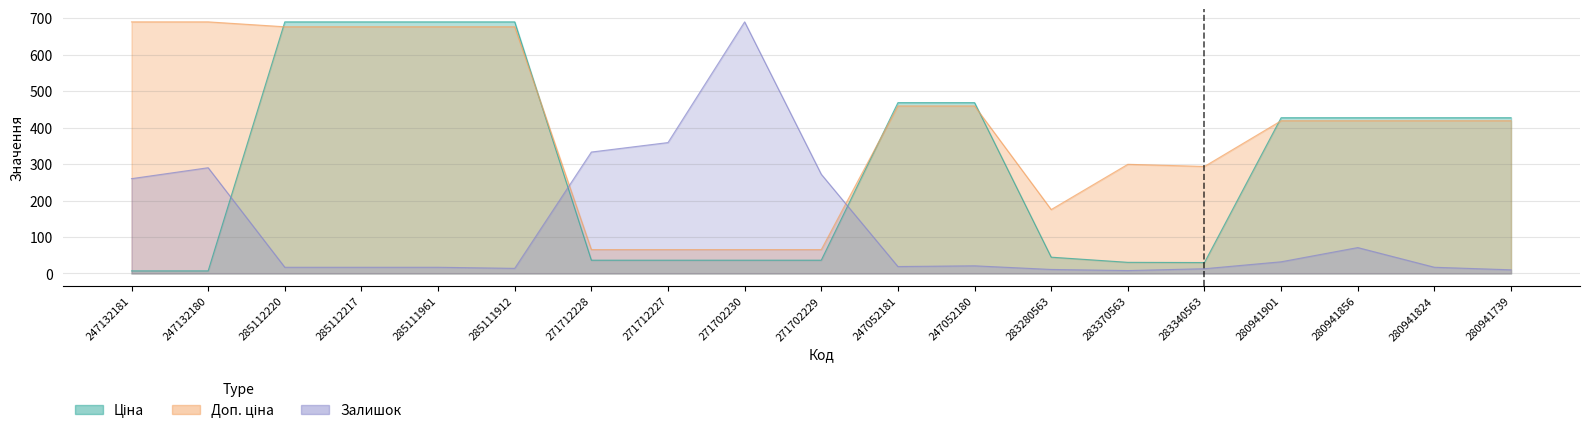

At which category does Залишок reach its first local valley?

285111912